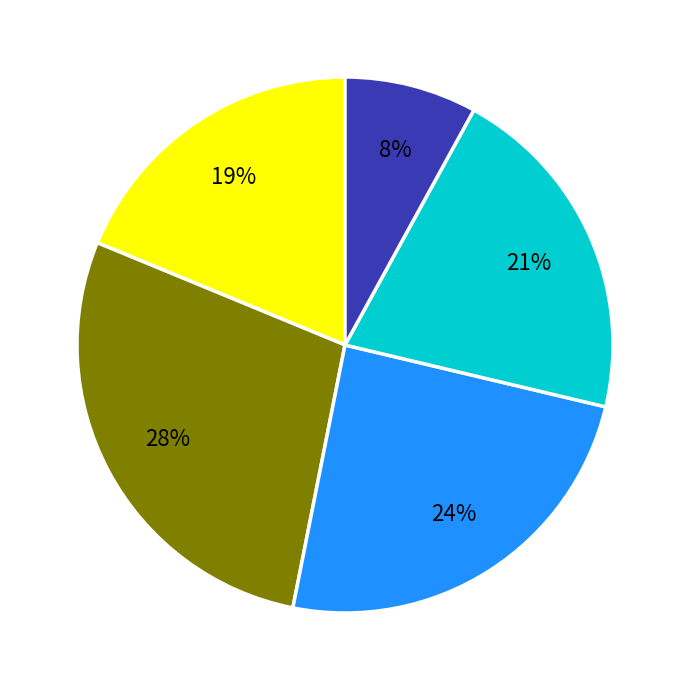

To the nearest percent, what is the average slice percentage?

20%